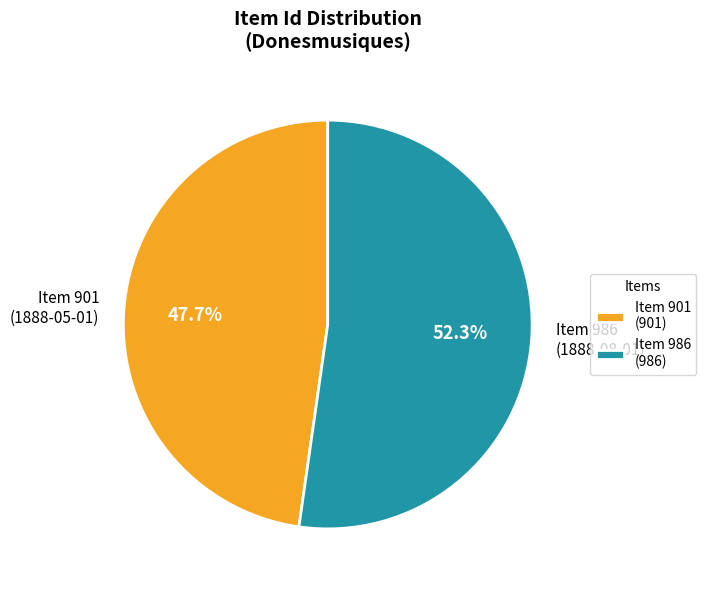

What is the ratio of the value at Item 901 (1888-05-01) to the value at Item 986 (1888-08-01)?

0.9